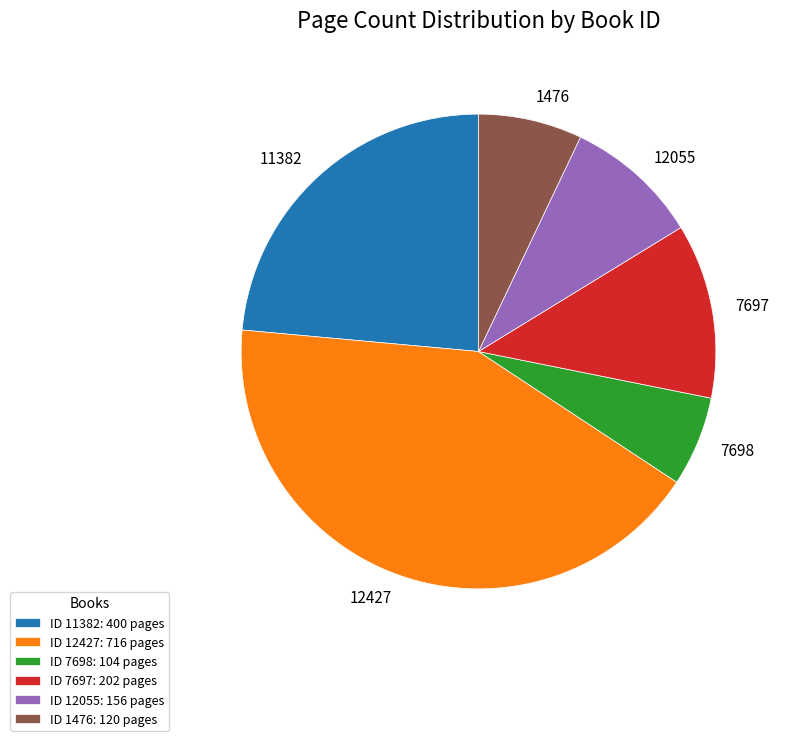

Which category has the biggest portion of the pie?

12427